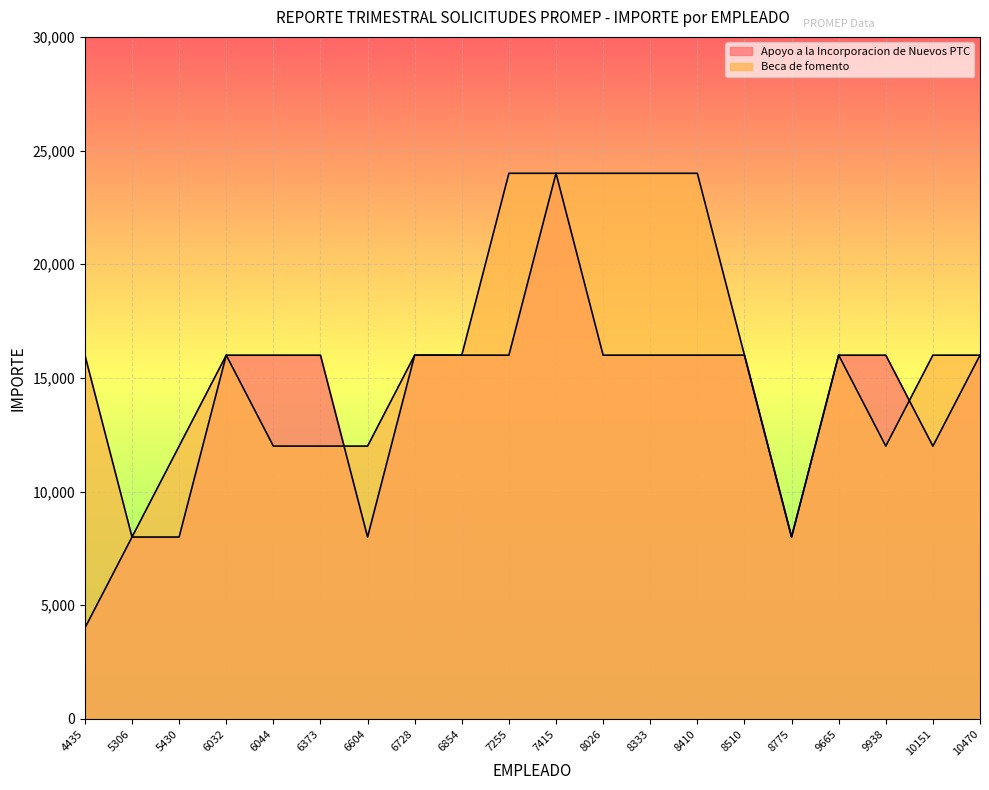

What is the spread (max minus min) of values at 8333?

8000